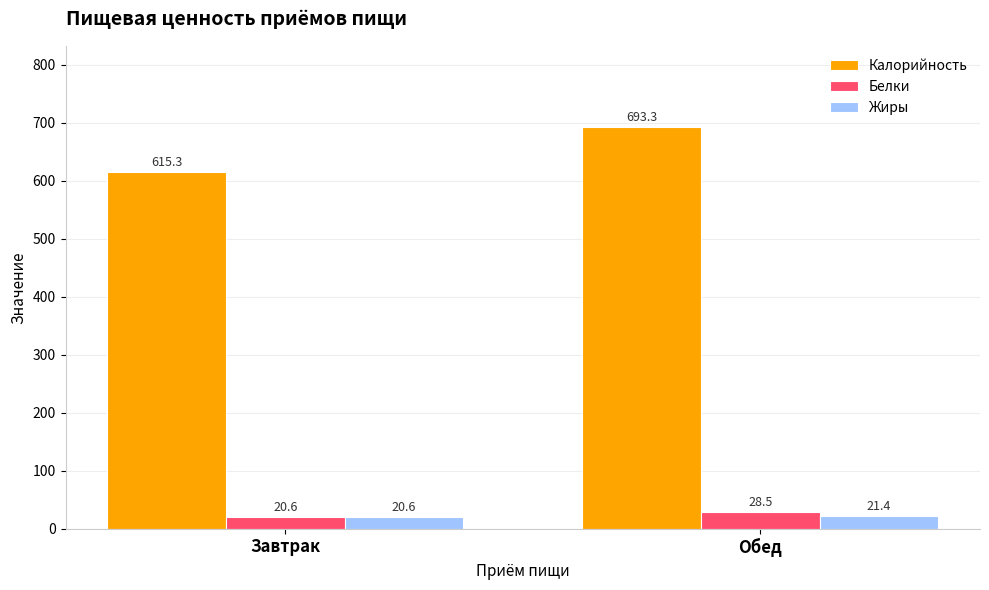

What is the sum of all Белки values?

49.2